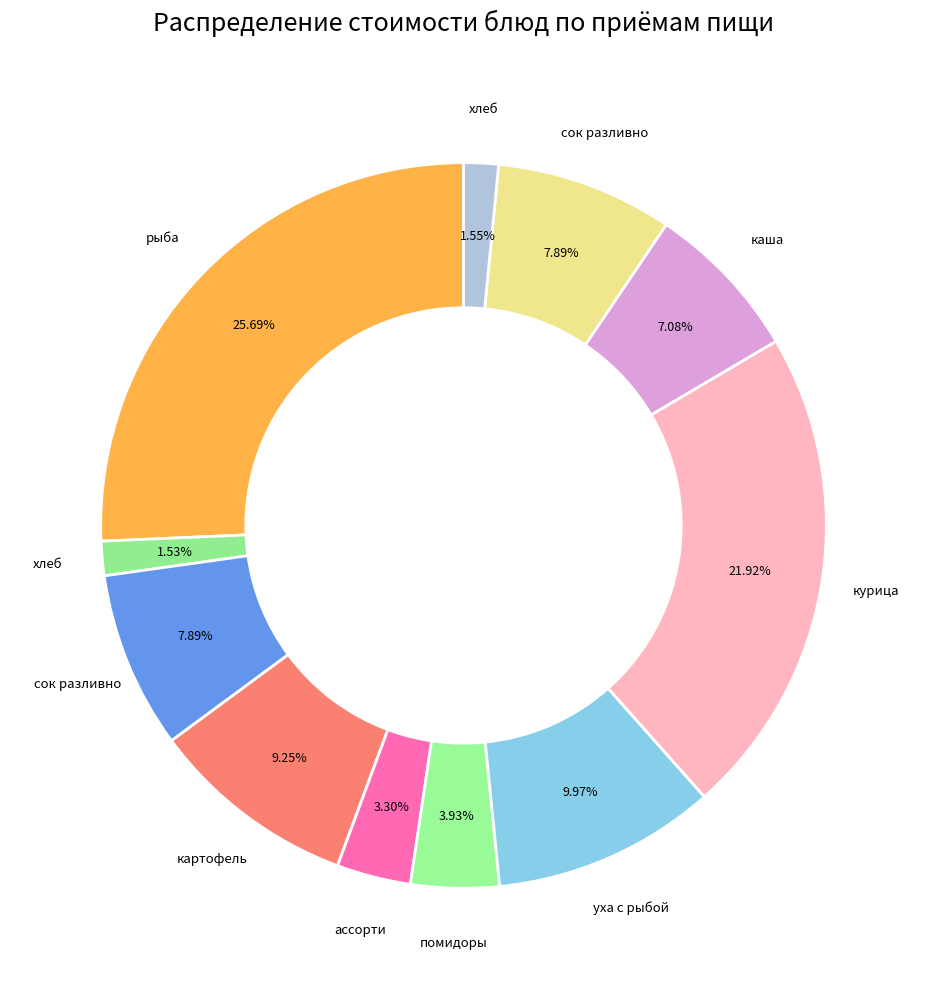

Rank the categories by value from lowest to highest.

хлеб ржаной, хлеб белый, ассорти из свежих овощей, помидоры порционные, каша гречневая с маслом, сок разливной, сок разливной (обед), картофель запеченый с зеленью, уха с рыбой, курица запеченная с соусом и зеленью, рыба тушенная с овощами